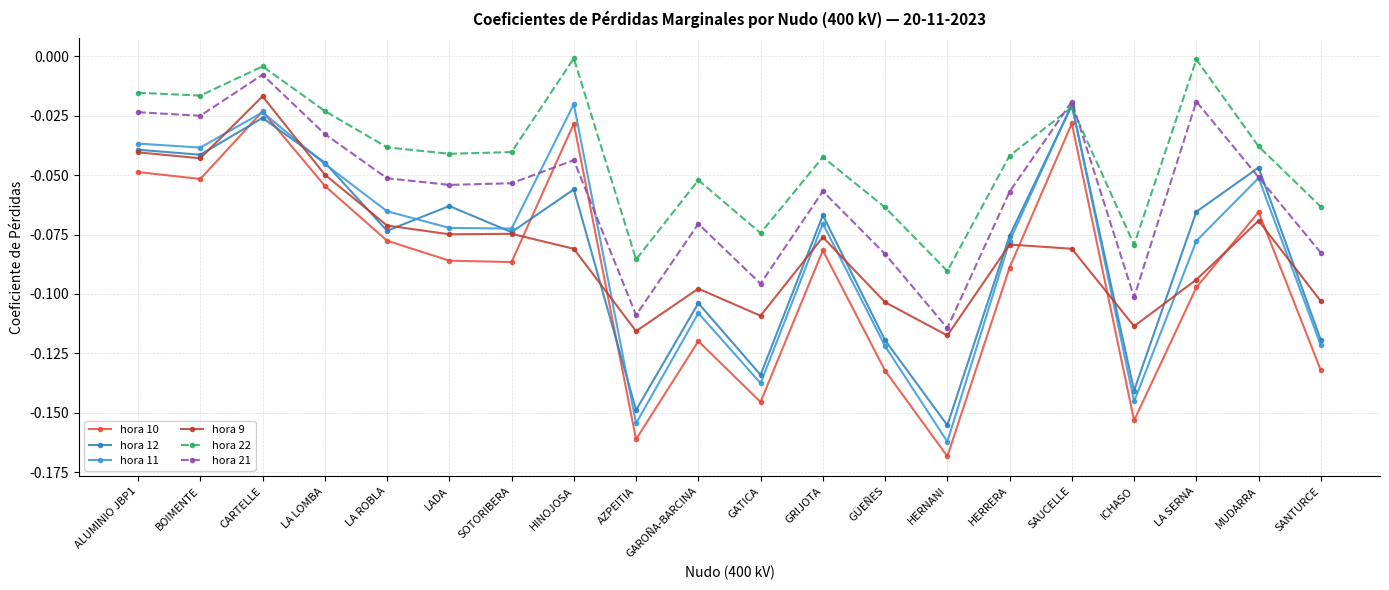

What is the total value across all series at ICHASO?

-0.7